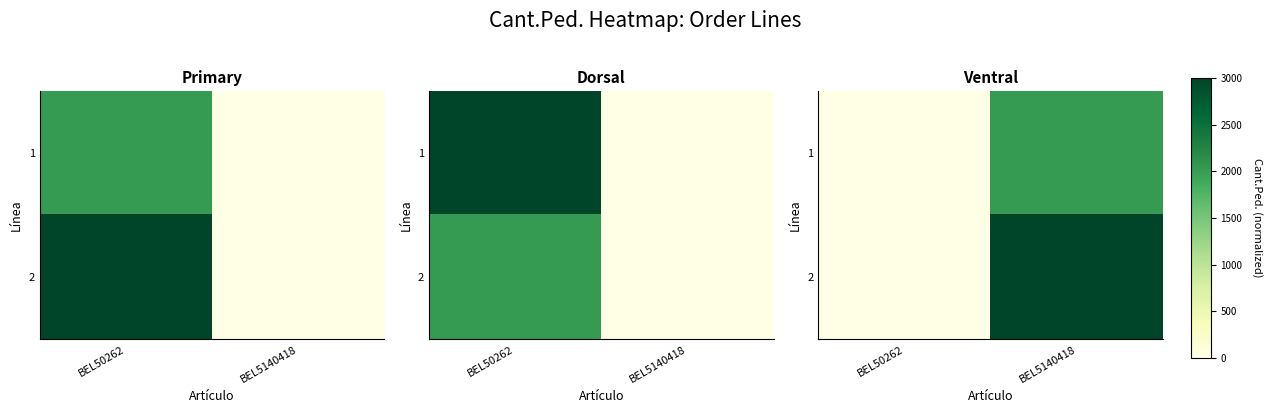

At BEL5140418, list the series in order from smallest to largest.

1, 2